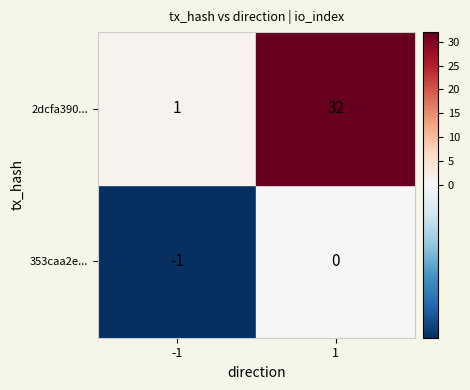

The 2dcfa390... series shows 1 at -1. True or false?

True